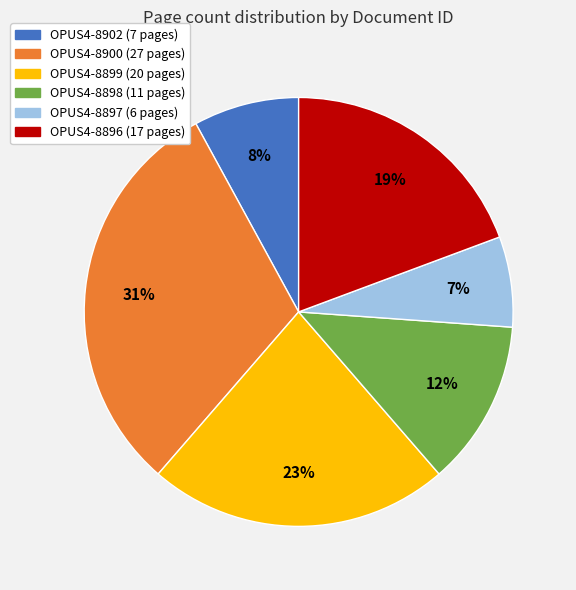

Rank the categories by value from lowest to highest.

OPUS4-8897, OPUS4-8902, OPUS4-8898, OPUS4-8896, OPUS4-8899, OPUS4-8900